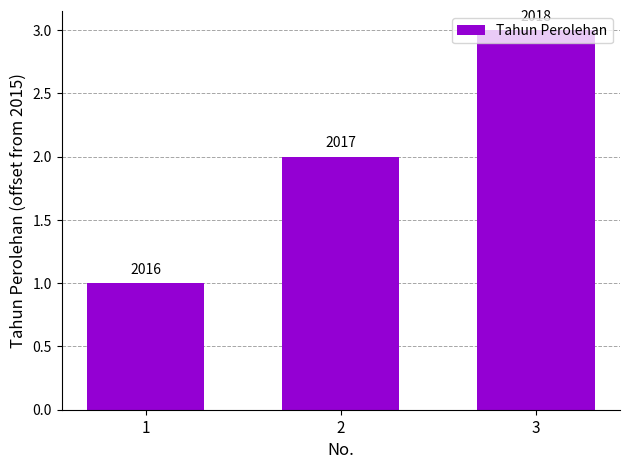

Does the chart contain any negative values?

No